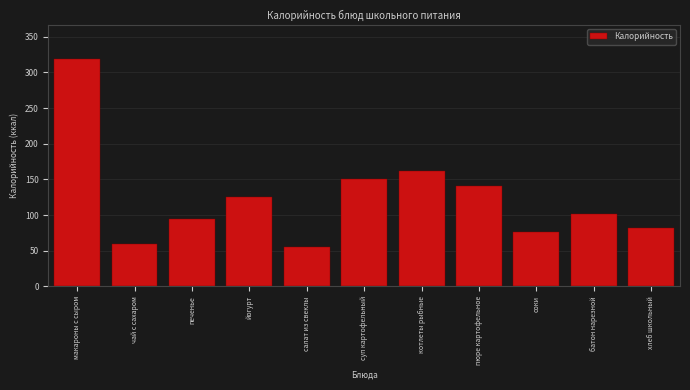

Reading right to left, what are all the values shown in this chart?

хлеб школьный=82	батон нарезной=101	соки=77	пюре картофельное=141	котлеты рыбные=162	суп картофельный=150	салат из свеклы=56	йогурт=125	печенье=95	чай с сахаром=60	макароны с сыром=319